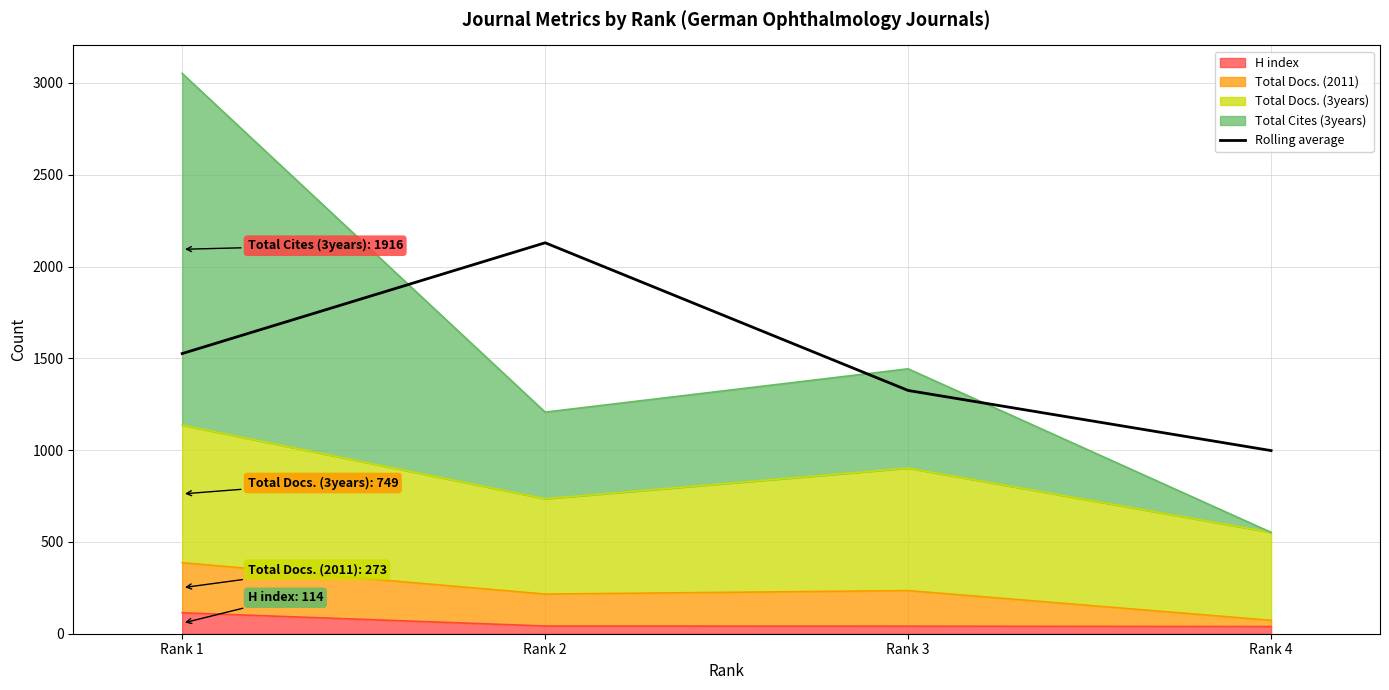

List the labels in order of value, largest first.

Rank 2, Rank 1, Rank 3, Rank 4